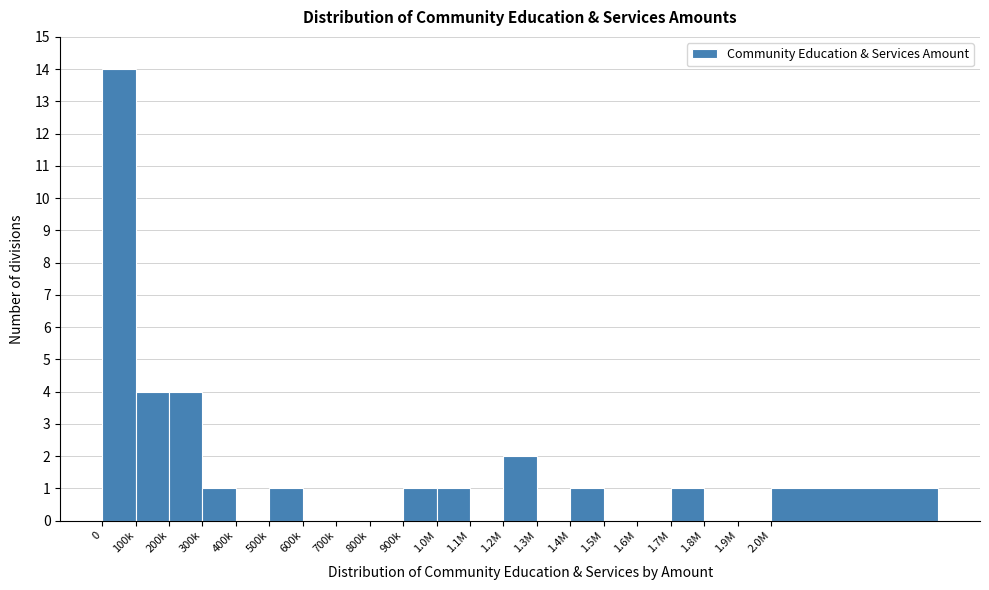

Reading left to right, transcribe all the data shown in this chart.

0=14	100k=4	200k=4	300k=1	400k=0	500k=1	600k=0	700k=0	800k=0	900k=1	1.0M=1	1.1M=0	1.2M=2	1.3M=0	1.4M=1	1.5M=0	1.6M=0	1.7M=1	1.8M=0	1.9M=0	2.0M=1